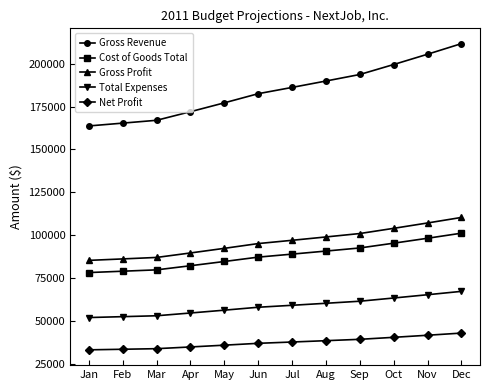

Does the chart display data point markers on the line(s)?

Yes